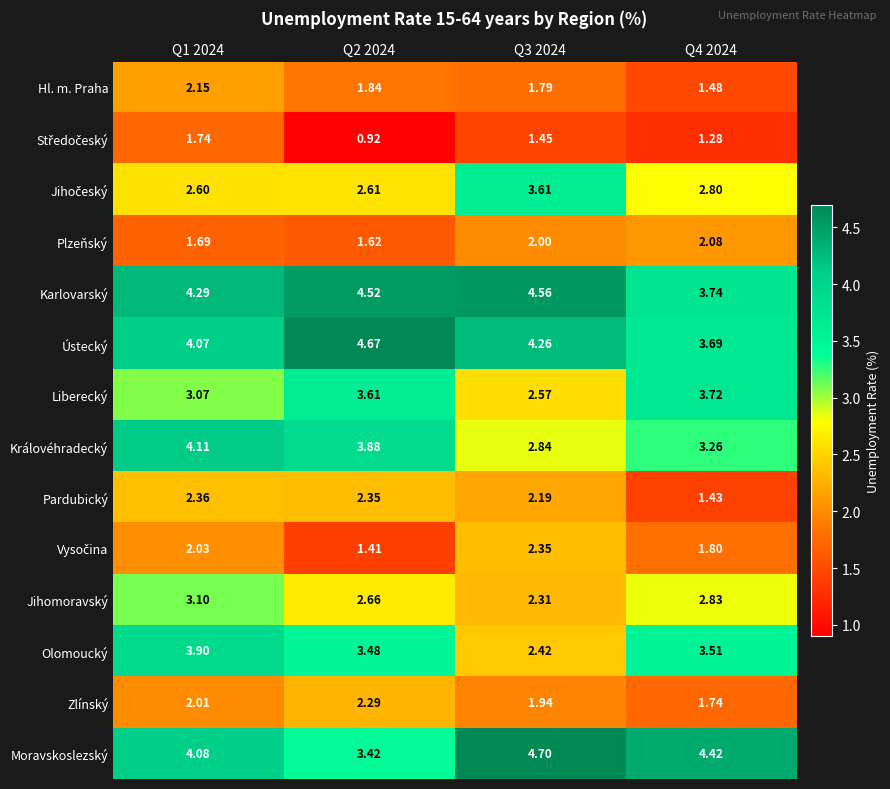

At which category does the chart reach its peak across all series?

Q3 2024